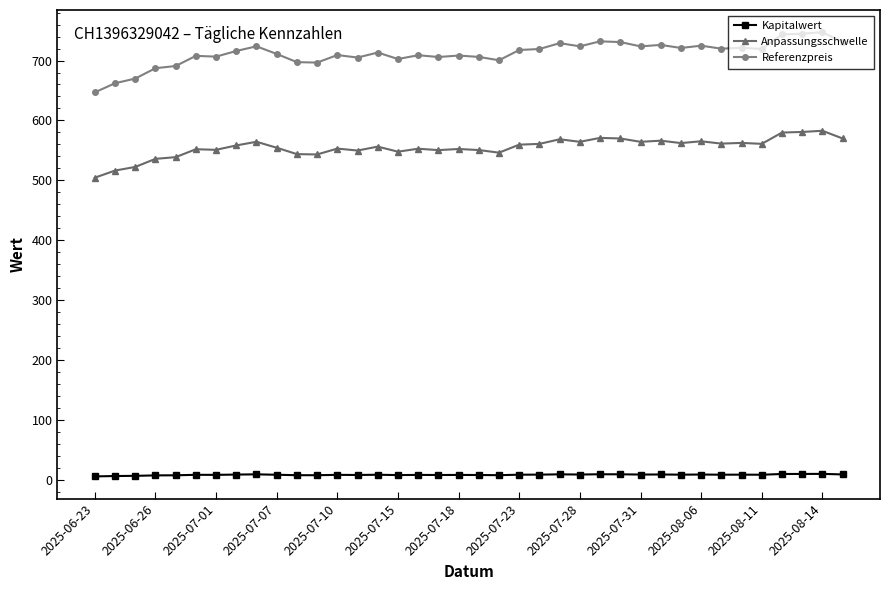

Which series has the largest total across all categories?

Referenzpreis